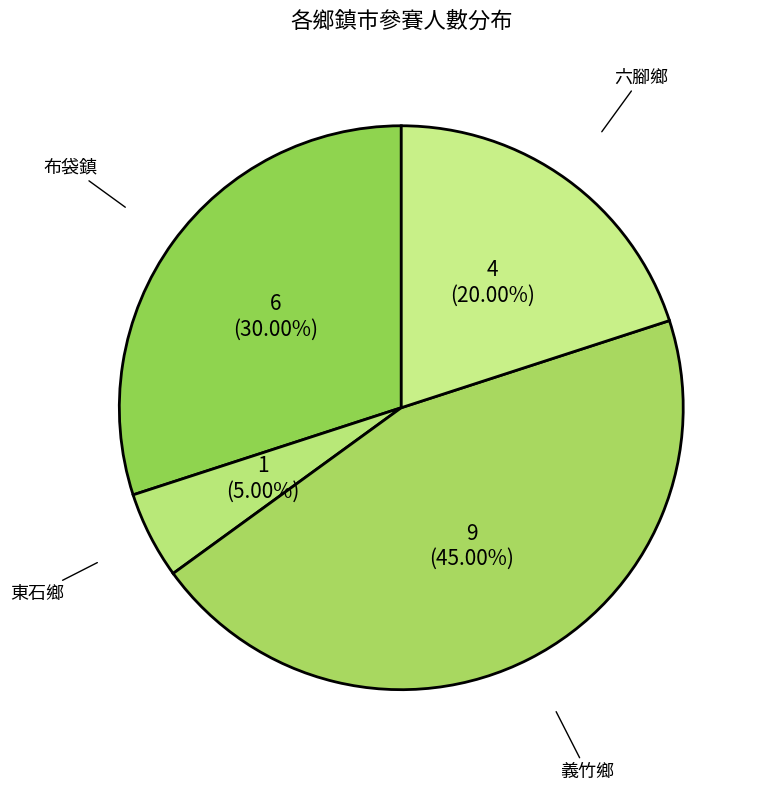

Is there any slice that represents more than half of the pie?

No